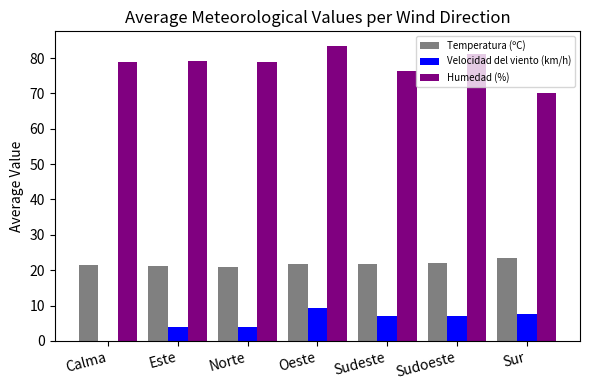

What is the sum of the Velocidad del viento (km/h) values at Calma and Este?

4.0